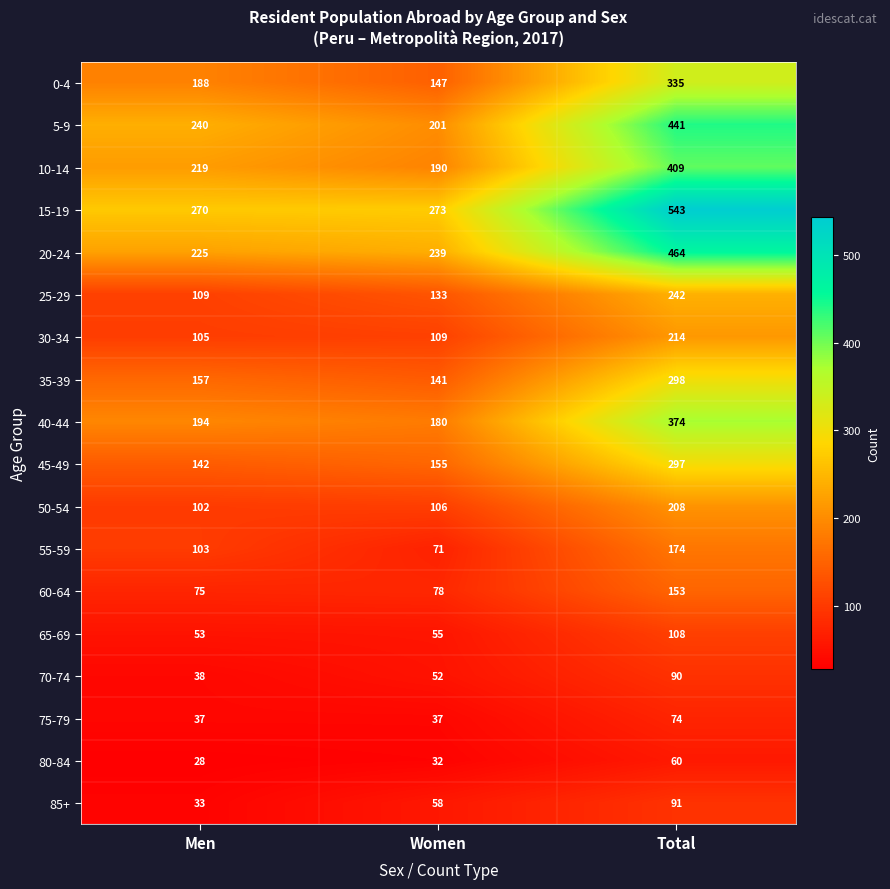

The 60-64 series shows 78 at Women. True or false?

True